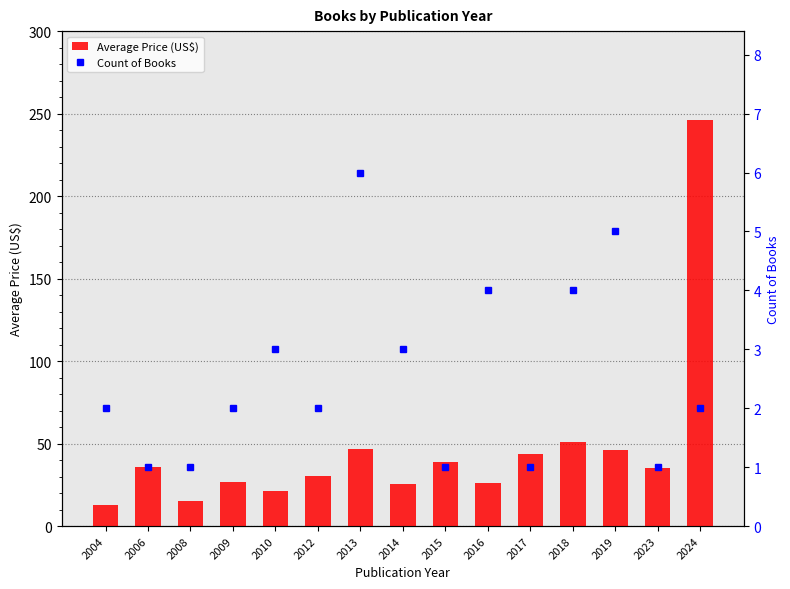

Is it true that Count of Books equals 3.5 at 2012?

False